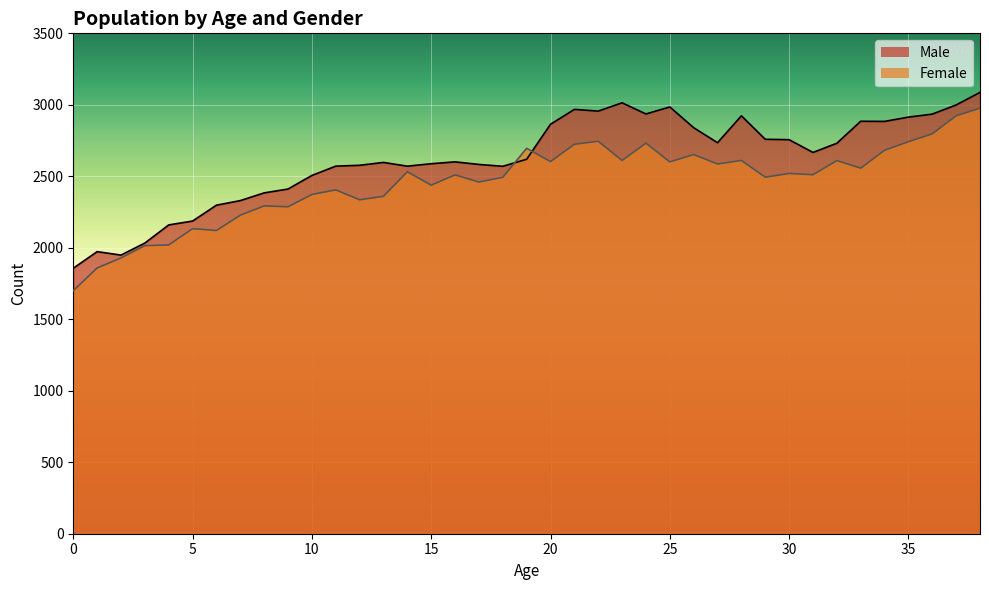

What are all the series names shown in the legend?

Male, Female